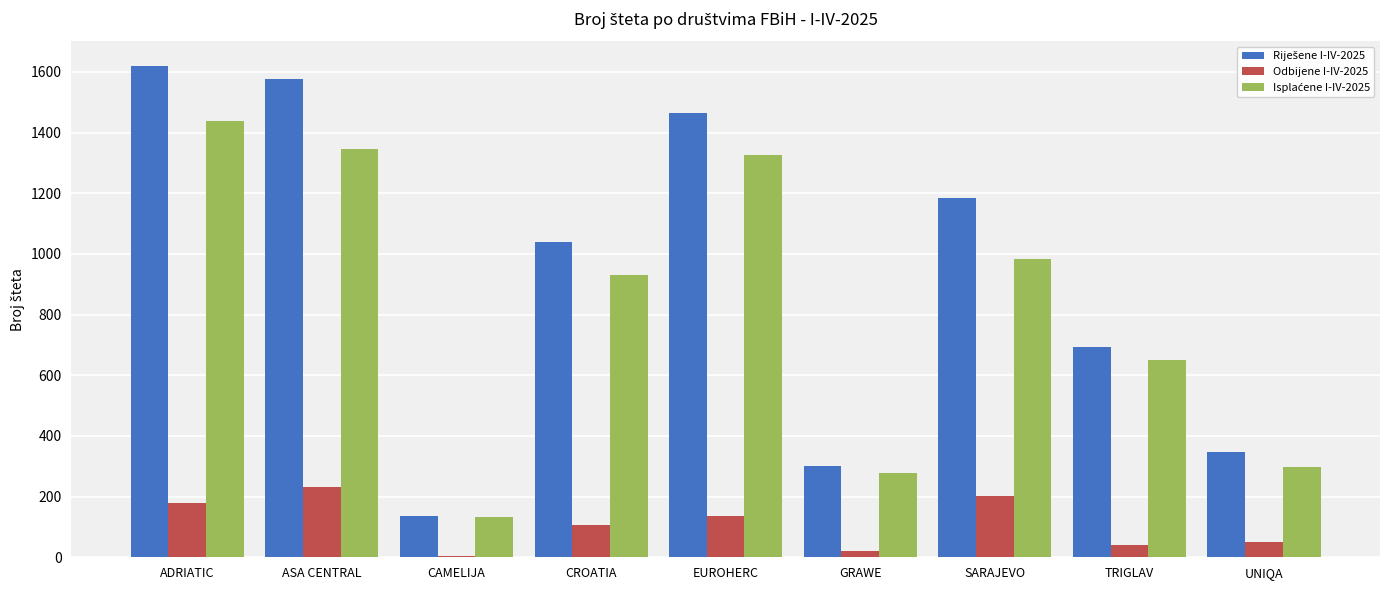

What is the sum of all Odbijene I-IV-2025 values?

976